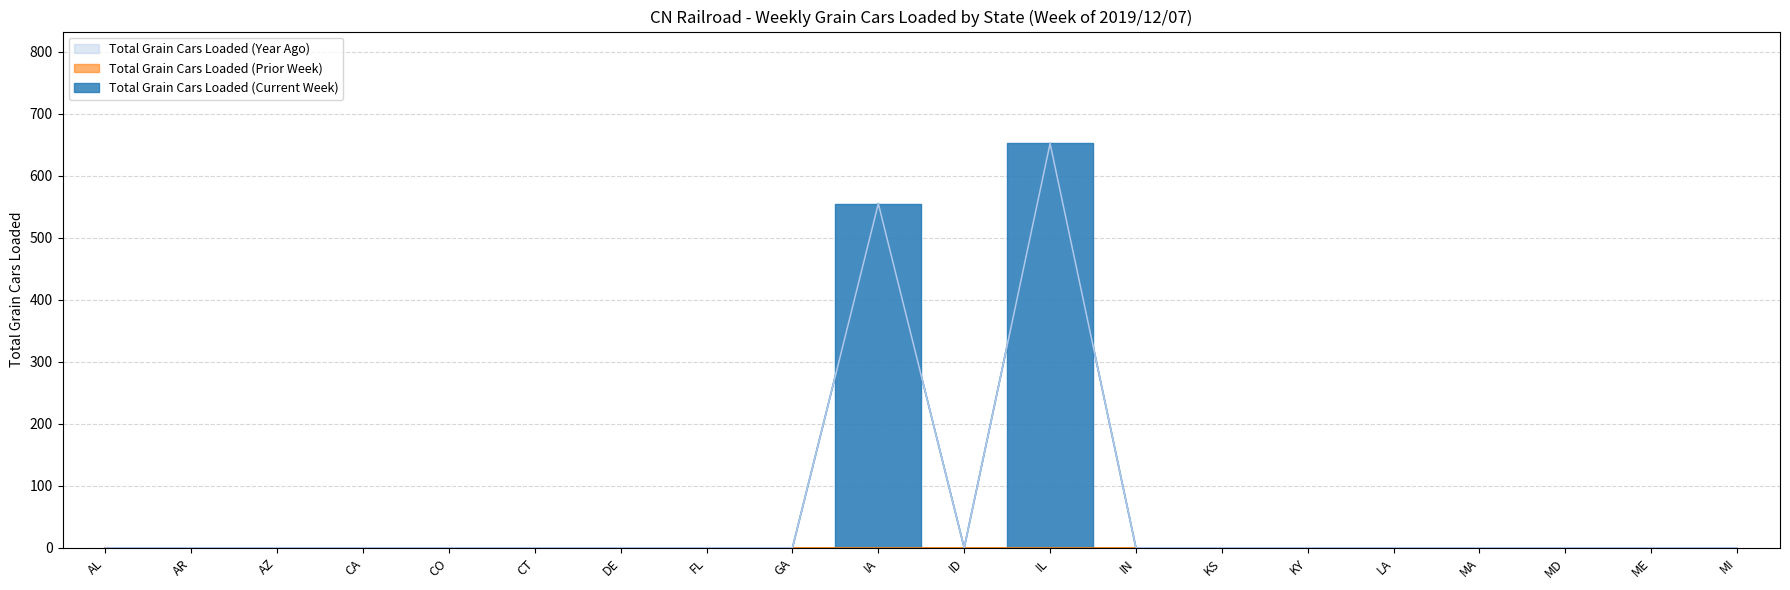

Reading right to left, extract all data points from this chart.

Total Grain Cars Loaded (Current Week): MI=0	ME=0	MD=0	MA=0	LA=0	KY=0	KS=0	IN=0	IL=652	ID=0	IA=555	GA=0	FL=0	DE=0	CT=0	CO=0	CA=0	AZ=0	AR=0	AL=0
Total Grain Cars Loaded (Year Ago): MI=0	ME=0	MD=0	MA=0	LA=0	KY=0	KS=0	IN=0	IL=652	ID=0	IA=555	GA=0	FL=0	DE=0	CT=0	CO=0	CA=0	AZ=0	AR=0	AL=0